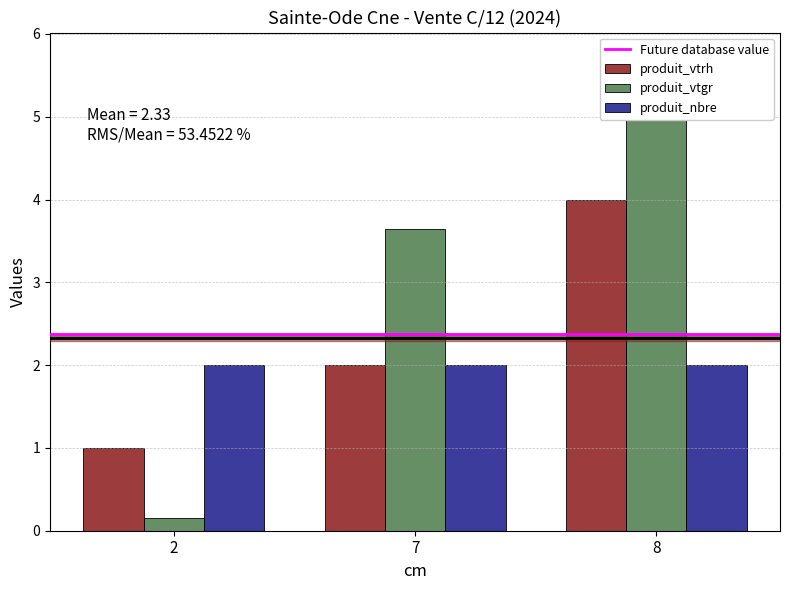

Which series changed the most between 2 and 7?

produit_vtgr